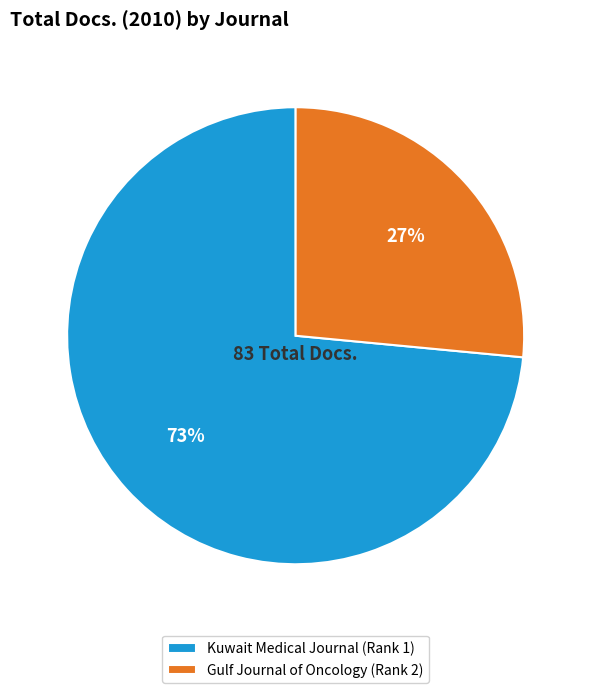

To the nearest percent, what is the average slice percentage?

50%